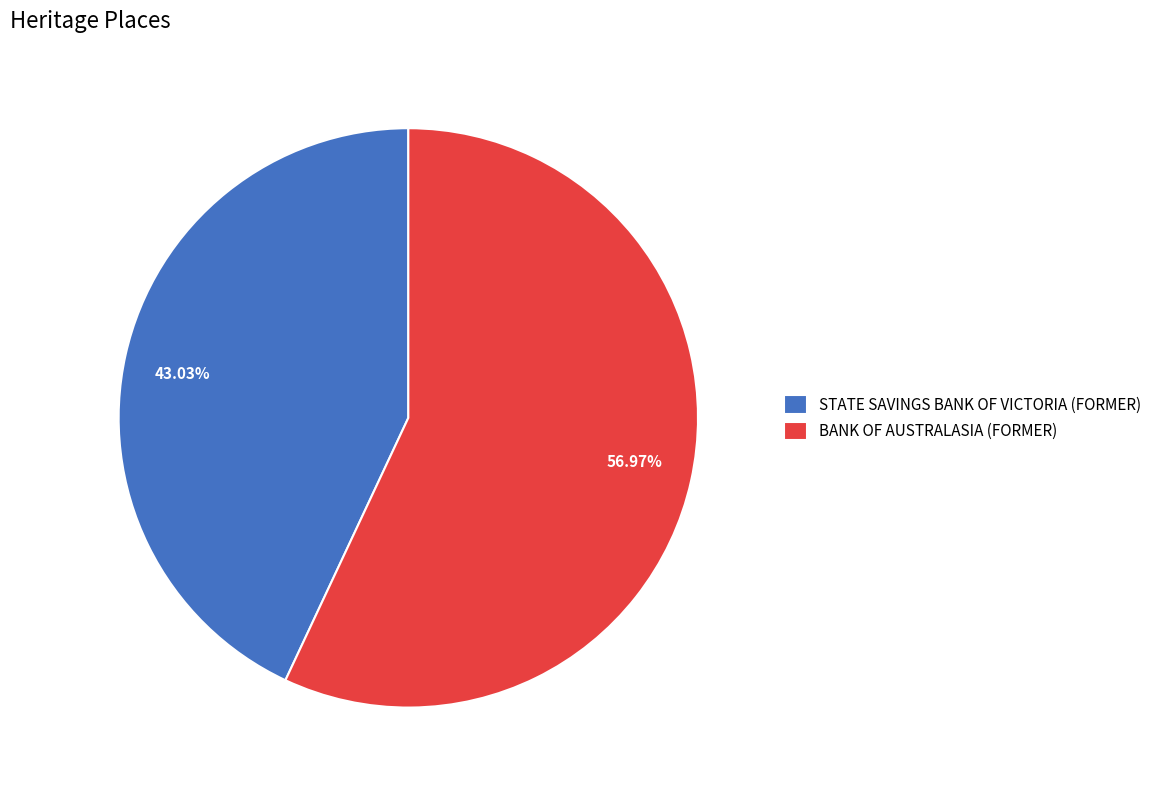

Rank the categories by value from highest to lowest.

BANK OF AUSTRALASIA (FORMER), STATE SAVINGS BANK OF VICTORIA (FORMER)